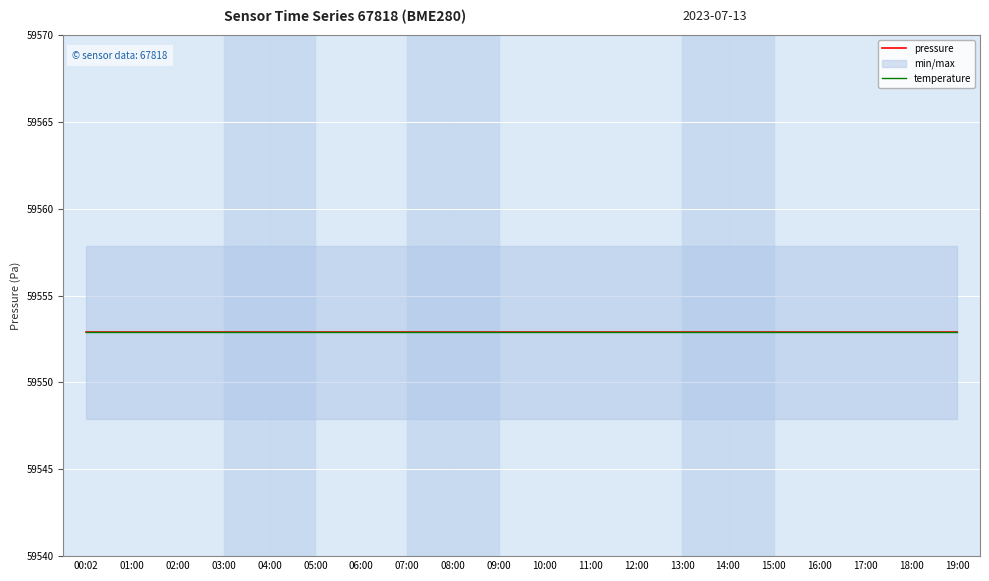

What is the label of the 7th point from the left?

06:00